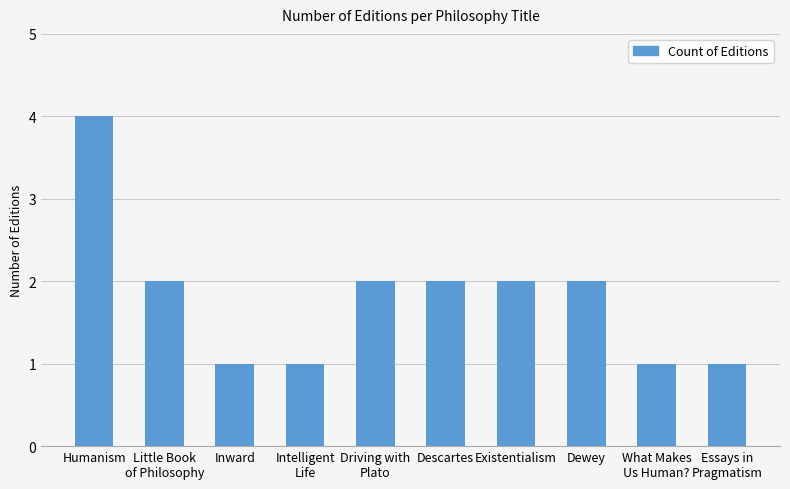

The value at Little Book
of Philosophy is 2. True or false?

True